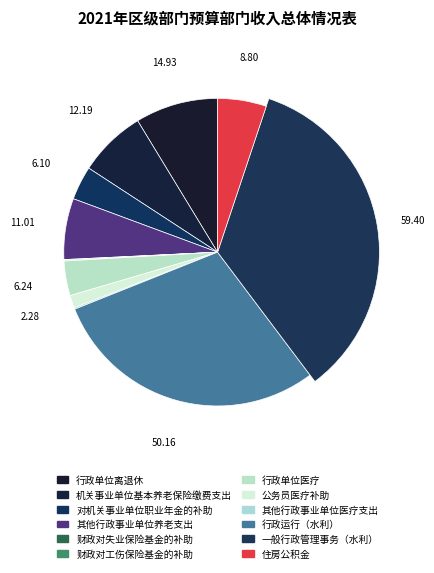

Count the number of slices in the pie.

12